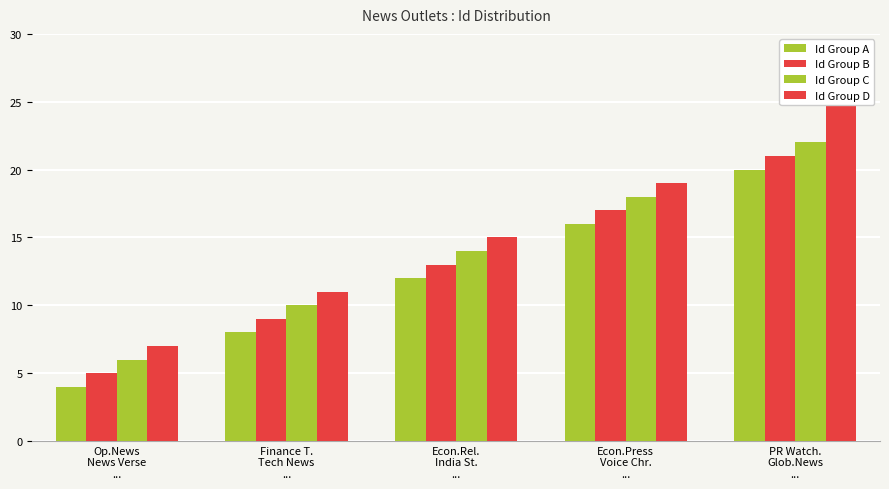

At which category is the sum across all series the highest?

PR Watch.
Glob.News
...